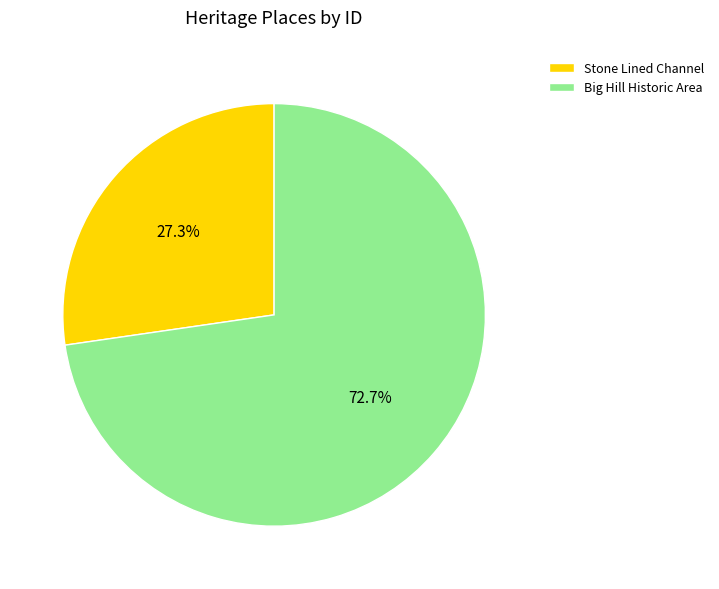

Count the number of slices in the pie.

2